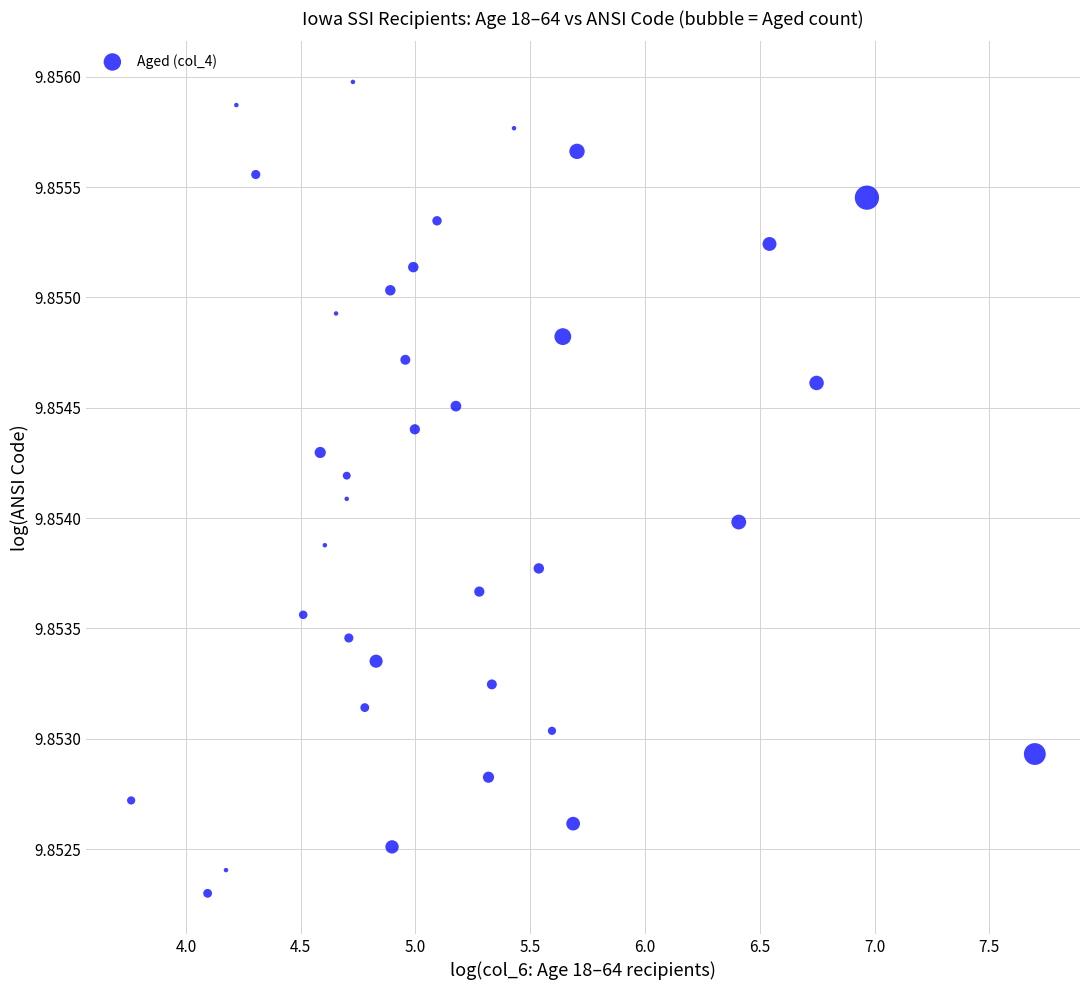

What is the range of X values (max minus min)?

3.9